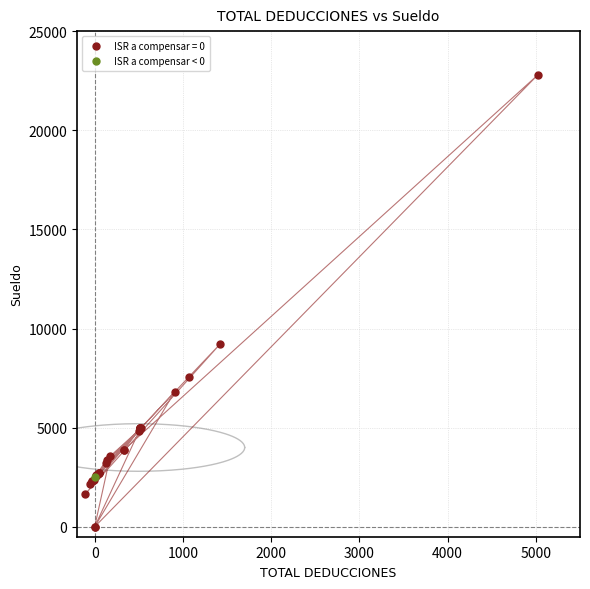

Which series reaches the minimum Y coordinate?

ISR a compensar = 0